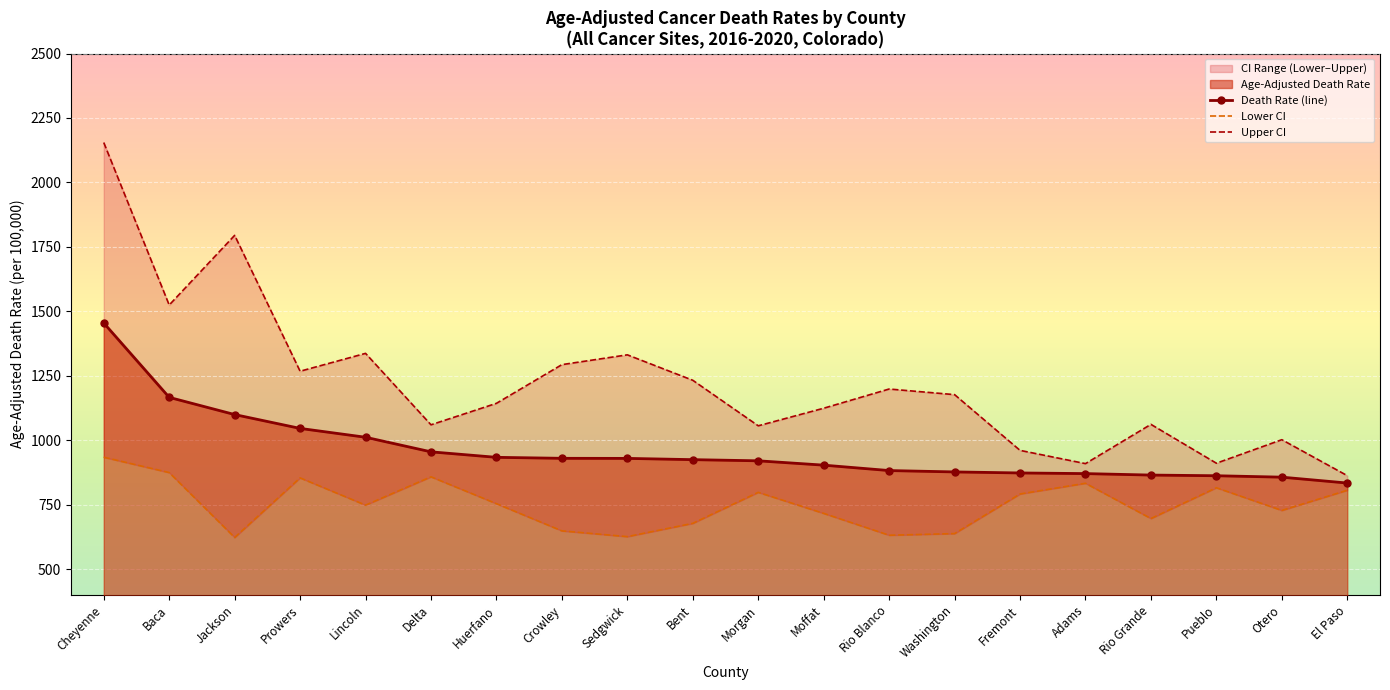

How many categories are shown in the chart?

20